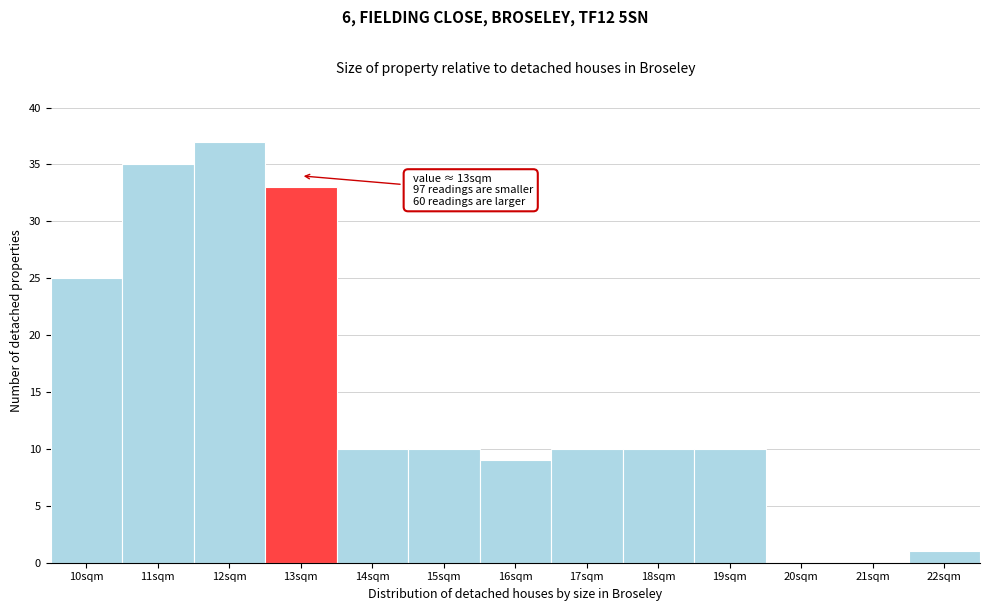

Reading left to right, list all the values displayed in this chart.

10sqm=25	11sqm=35	12sqm=37	13sqm=33	14sqm=10	15sqm=10	16sqm=9	17sqm=10	18sqm=10	19sqm=10	20sqm=0	21sqm=0	22sqm=1